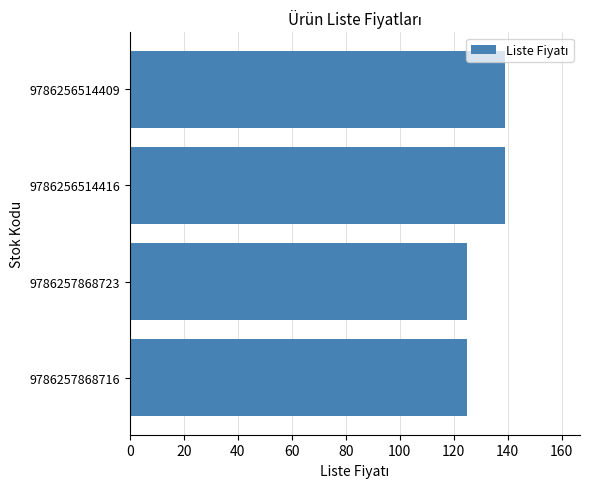

What is the sum of all values?

528